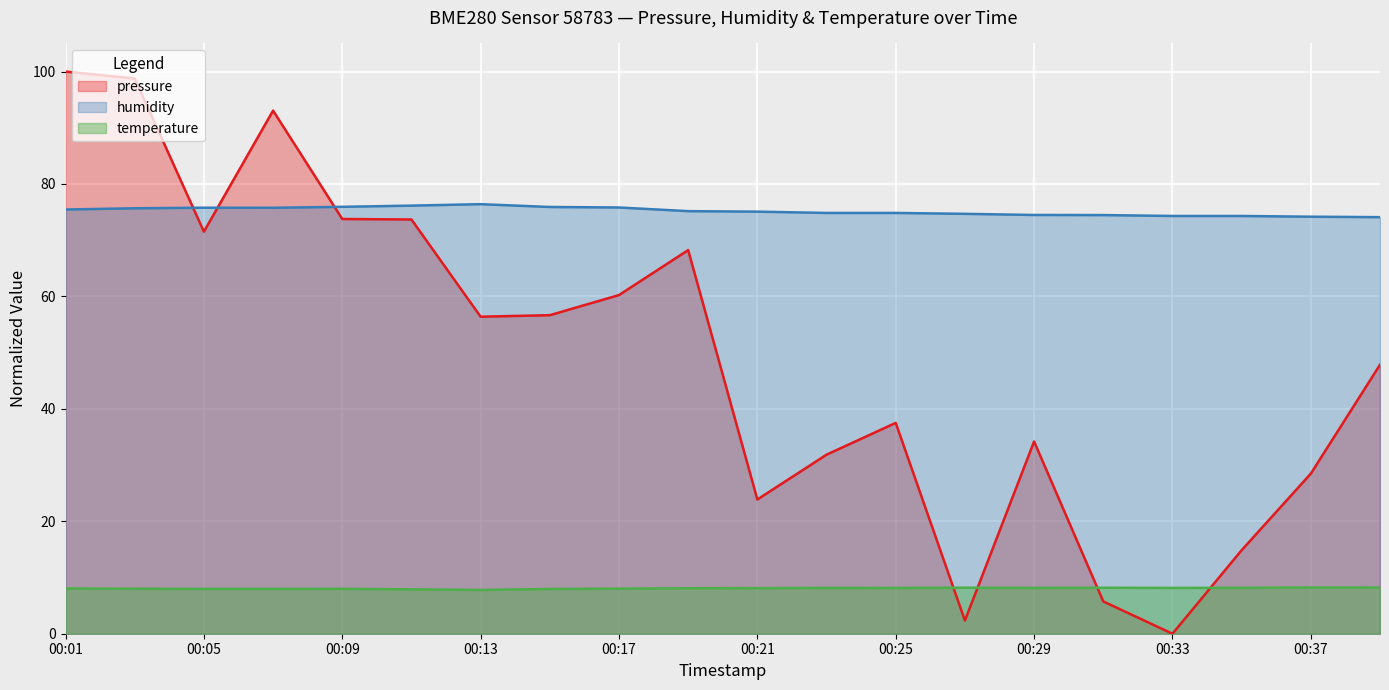

True or false: temperature has more than 2 interior local peaks.

True